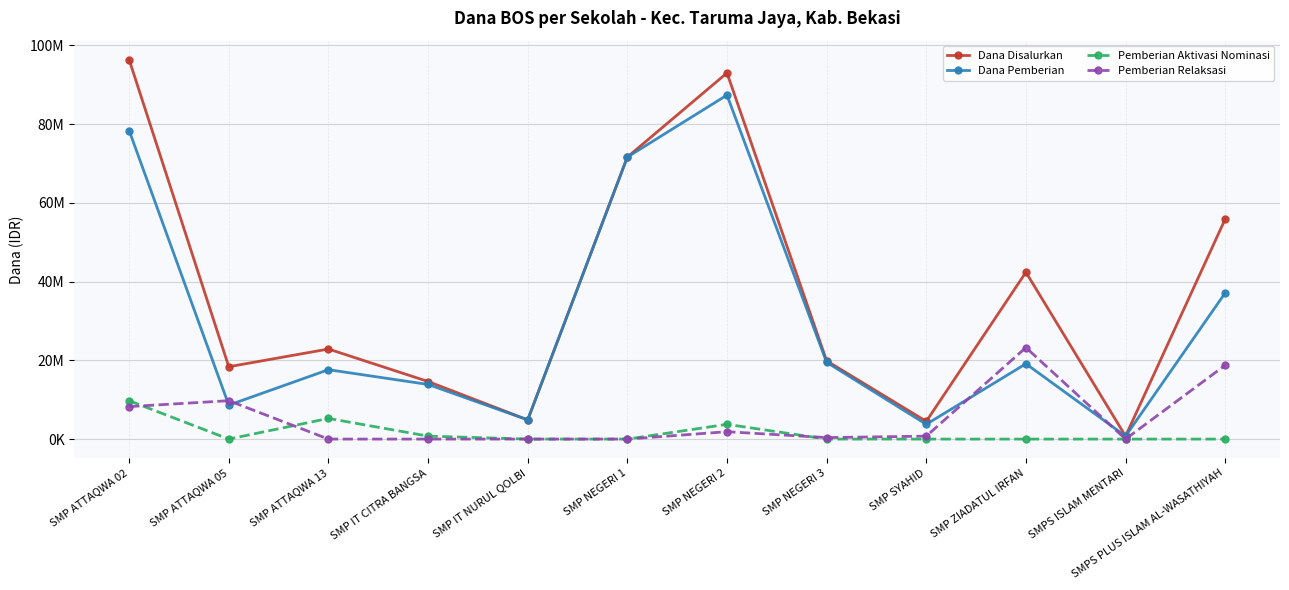

Reading right to left, extract all data points from this chart.

Dana Disalurkan: SMPS PLUS ISLAM AL-WASATHIYAH=55875000	SMPS ISLAM MENTARI=750000	SMP ZIADATUL IRFAN=42375000	SMP SYAHID=4500000	SMP NEGERI 3=19875000	SMP NEGERI 2=93000000	SMP NEGERI 1=71625000	SMP IT NURUL QOLBI=4875000	SMP IT CITRA BANGSA=14625000	SMP ATTAQWA 13=22875000	SMP ATTAQWA 05=18375000	SMP ATTAQWA 02=96375000
Dana Pemberian: SMPS PLUS ISLAM AL-WASATHIYAH=37125000	SMPS ISLAM MENTARI=750000	SMP ZIADATUL IRFAN=19125000	SMP SYAHID=3750000	SMP NEGERI 3=19500000	SMP NEGERI 2=87375000	SMP NEGERI 1=71625000	SMP IT NURUL QOLBI=4875000	SMP IT CITRA BANGSA=13875000	SMP ATTAQWA 13=17625000	SMP ATTAQWA 05=8625000	SMP ATTAQWA 02=78375000
Pemberian Aktivasi Nominasi: SMPS PLUS ISLAM AL-WASATHIYAH=0	SMPS ISLAM MENTARI=0	SMP ZIADATUL IRFAN=0	SMP SYAHID=0	SMP NEGERI 3=0	SMP NEGERI 2=3750000	SMP NEGERI 1=0	SMP IT NURUL QOLBI=0	SMP IT CITRA BANGSA=750000	SMP ATTAQWA 13=5250000	SMP ATTAQWA 05=0	SMP ATTAQWA 02=9750000
Pemberian Relaksasi: SMPS PLUS ISLAM AL-WASATHIYAH=18750000	SMPS ISLAM MENTARI=0	SMP ZIADATUL IRFAN=23250000	SMP SYAHID=750000	SMP NEGERI 3=375000	SMP NEGERI 2=1875000	SMP NEGERI 1=0	SMP IT NURUL QOLBI=0	SMP IT CITRA BANGSA=0	SMP ATTAQWA 13=0	SMP ATTAQWA 05=9750000	SMP ATTAQWA 02=8250000